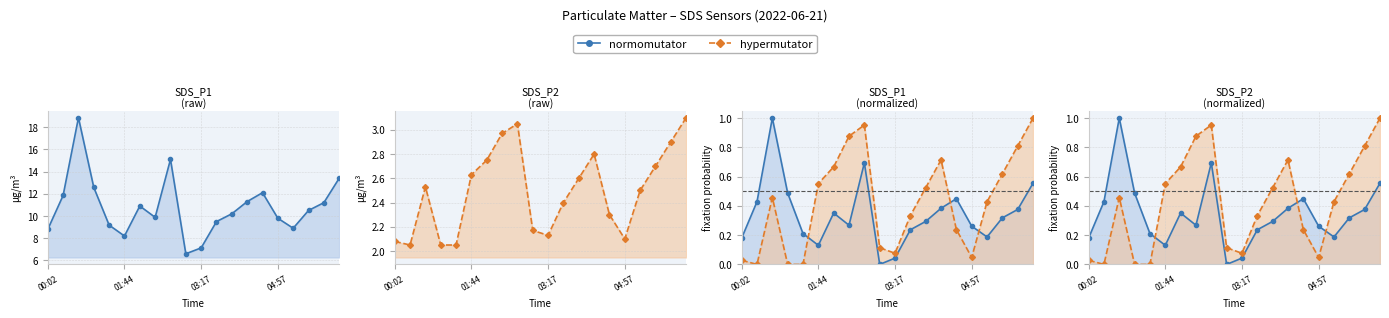

True or false: normomutator and hypermutator intersect in this chart.

True